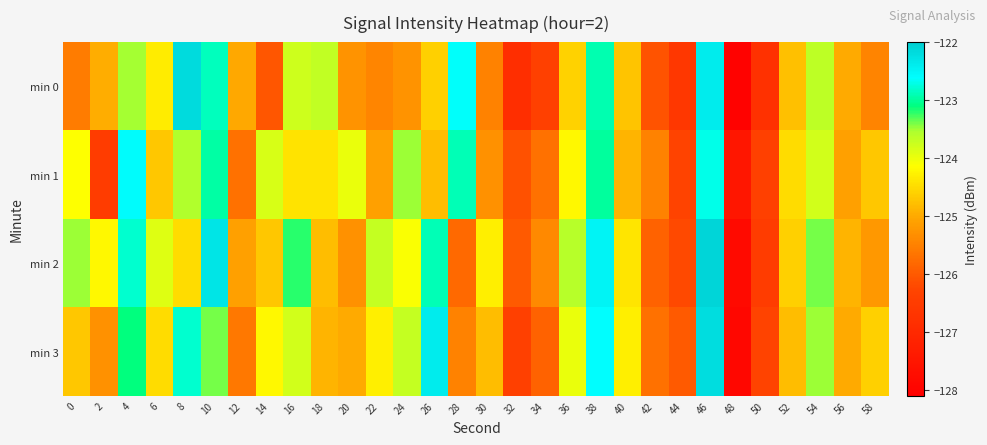

Reading right to left, what are all the values shown in this chart?

min 0: 58=-125.5	56=-125.0	54=-123.7	52=-124.8	50=-126.8	48=-128.0	46=-122.4	44=-126.6	42=-126.1	40=-124.7	38=-122.9	36=-124.6	34=-126.4	32=-126.9	30=-125.5	28=-122.6	26=-124.6	24=-125.3	22=-125.5	20=-125.3	18=-123.7	16=-123.8	14=-126.0	12=-125.0	10=-122.9	8=-122.2	6=-124.3	4=-123.5	2=-125.0	0=-125.6
min 1: 58=-124.7	56=-125.1	54=-123.8	52=-124.5	50=-126.4	48=-127.5	46=-122.7	44=-126.3	42=-125.5	40=-124.9	38=-123.0	36=-124.2	34=-125.7	32=-126.1	30=-125.3	28=-122.9	26=-124.8	24=-123.5	22=-125.1	20=-124.0	18=-124.4	16=-124.4	14=-123.8	12=-125.7	10=-123.0	8=-123.6	6=-124.7	4=-122.6	2=-126.5	0=-124.1
min 2: 58=-125.2	56=-124.9	54=-123.4	52=-124.6	50=-126.5	48=-127.8	46=-122.1	44=-126.2	42=-125.9	40=-124.4	38=-122.5	36=-123.6	34=-125.4	32=-126.0	30=-124.3	28=-125.8	26=-122.9	24=-124.1	22=-123.7	20=-125.3	18=-124.8	16=-123.2	14=-124.7	12=-125.1	10=-122.3	8=-124.5	6=-123.9	4=-122.8	2=-124.2	0=-123.5
min 3: 58=-124.6	56=-125.0	54=-123.5	52=-124.8	50=-126.3	48=-127.9	46=-122.2	44=-126.0	42=-125.7	40=-124.3	38=-122.6	36=-124.0	34=-125.9	32=-126.4	30=-124.8	28=-125.5	26=-122.4	24=-123.7	22=-124.3	20=-125.0	18=-124.9	16=-123.8	14=-124.2	12=-125.6	10=-123.4	8=-122.8	6=-124.5	4=-123.1	2=-125.3	0=-124.7